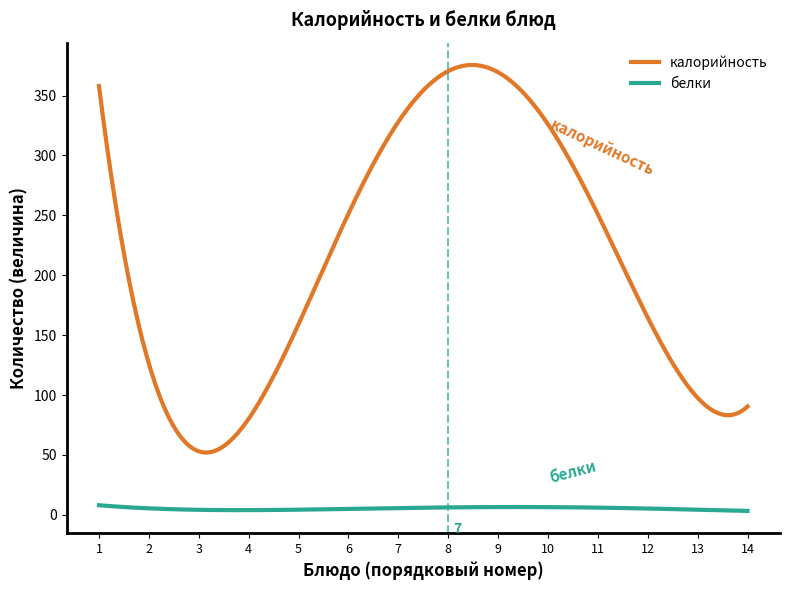

Does the chart have visible grid lines?

No